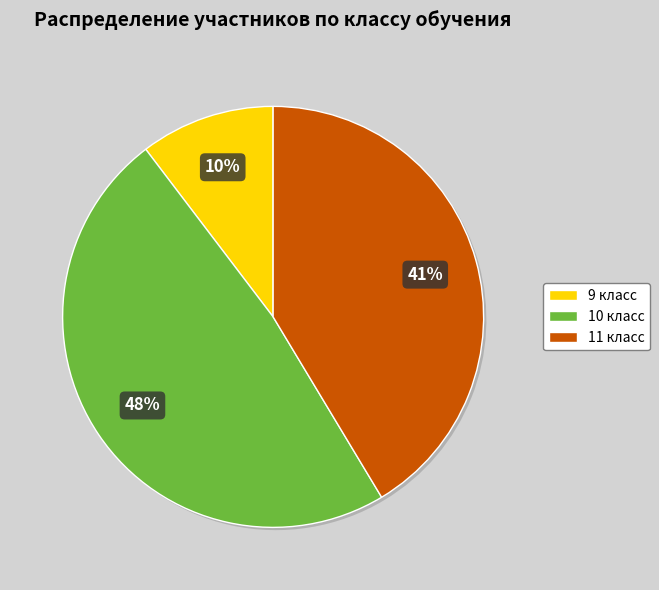

Do 10 класс and 11 класс together represent more than half of the pie?

Yes